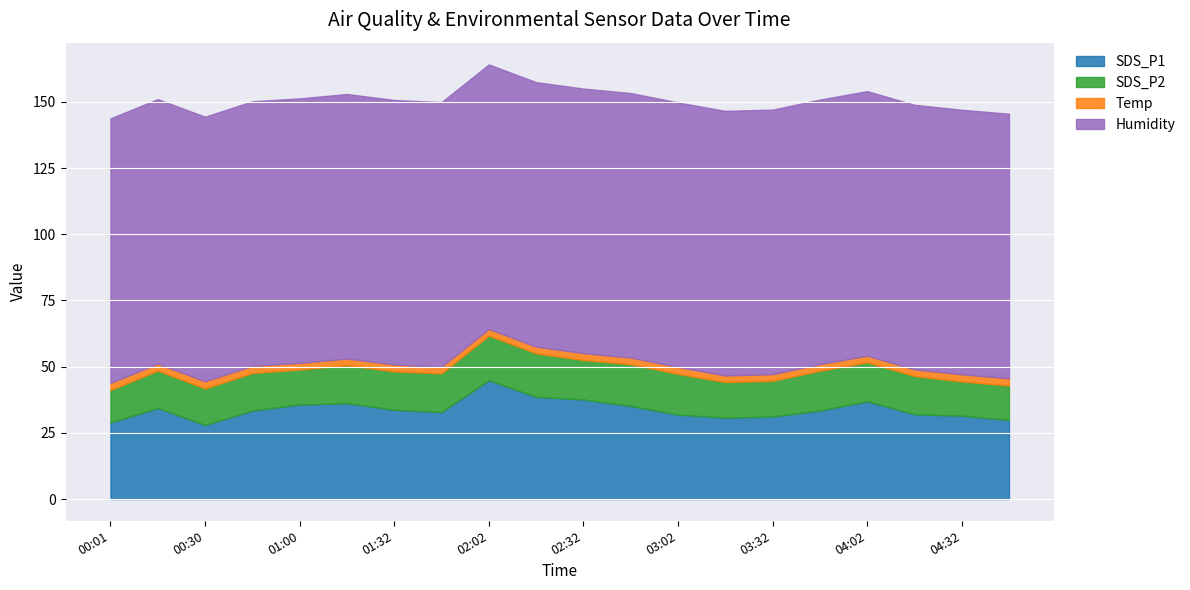

The SDS_P1 series shows 35.7 at 01:00. True or false?

True